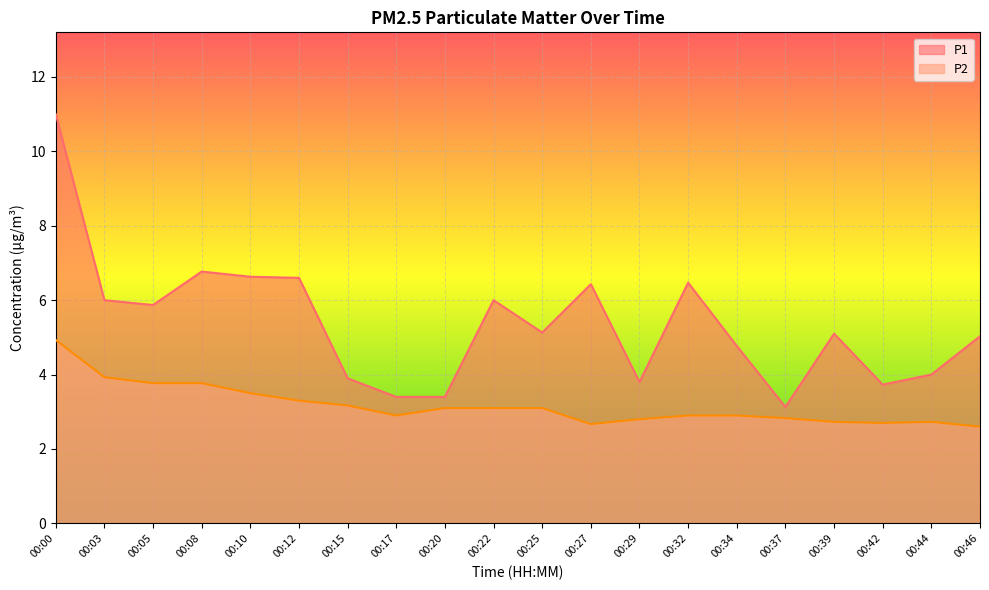

Which series has the largest total across all categories?

P1